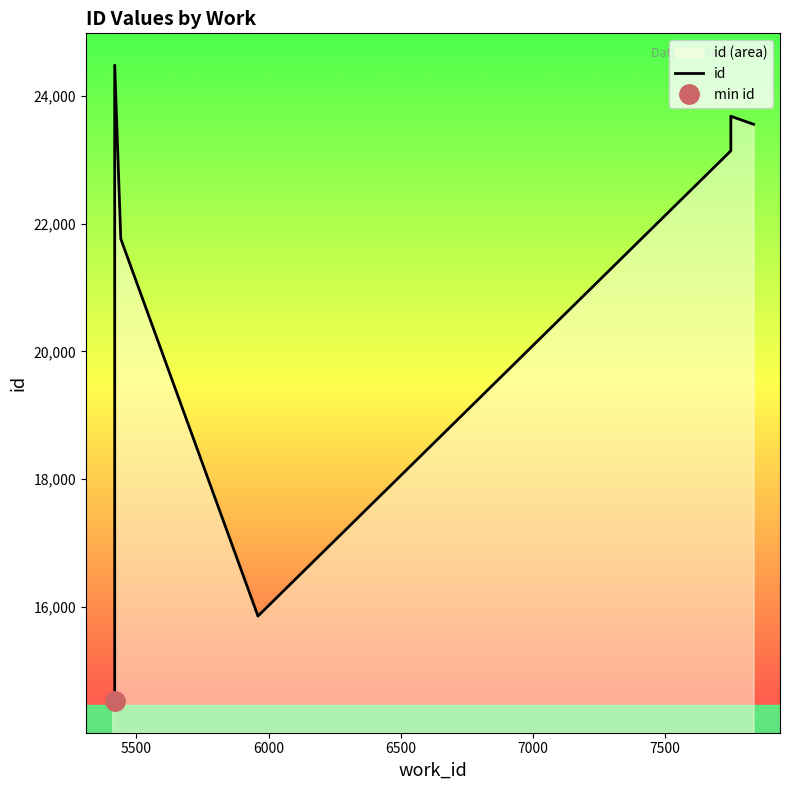

True or false: the data shows 14324 at 8000.

False